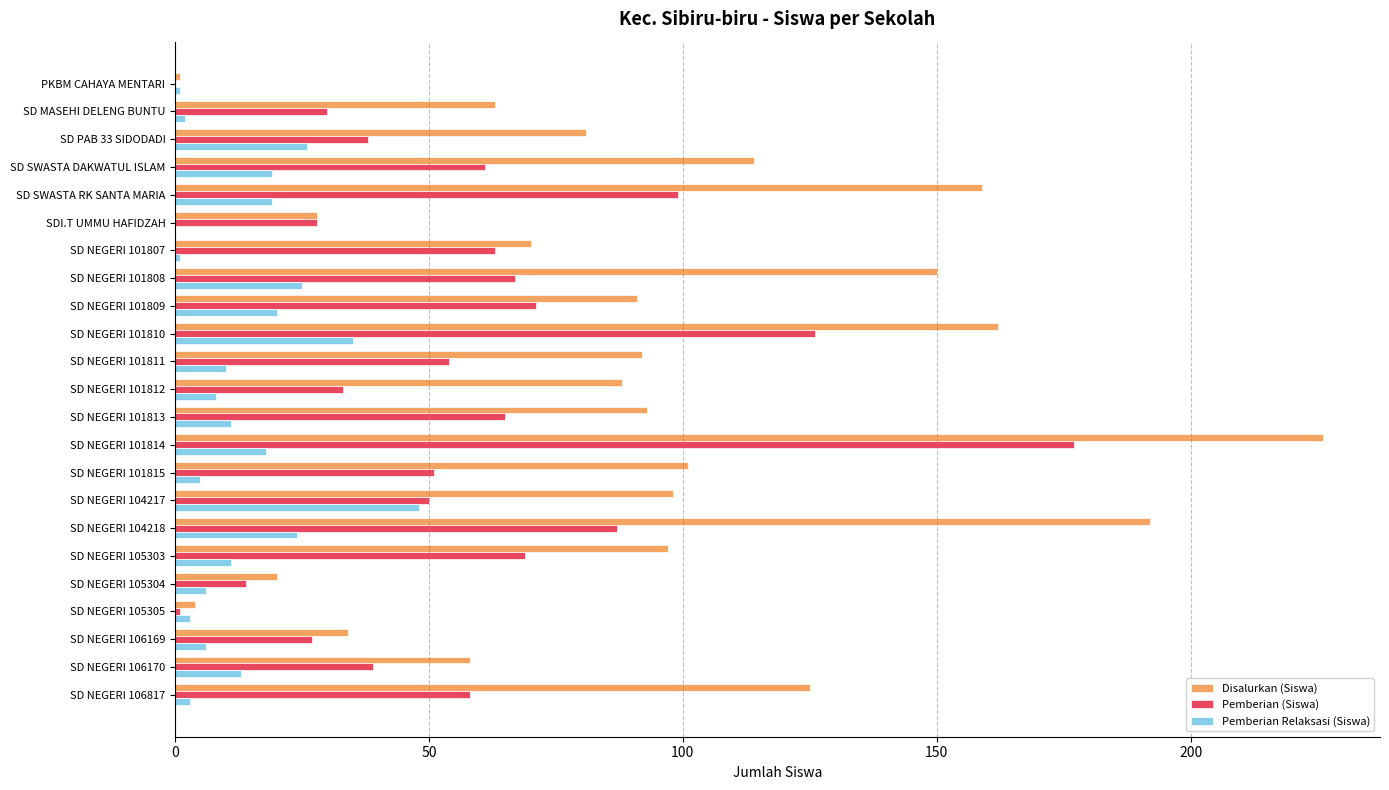

Where is Disalurkan (Siswa) nearest to the value 113?

SD SWASTA DAKWATUL ISLAM